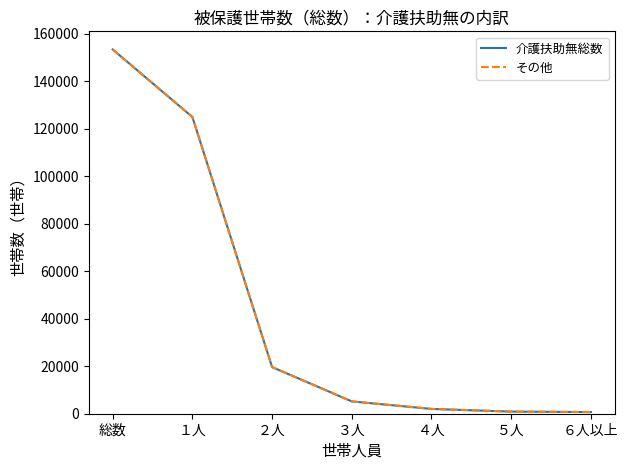

Which series has the largest range (max minus min)?

介護扶助無総数